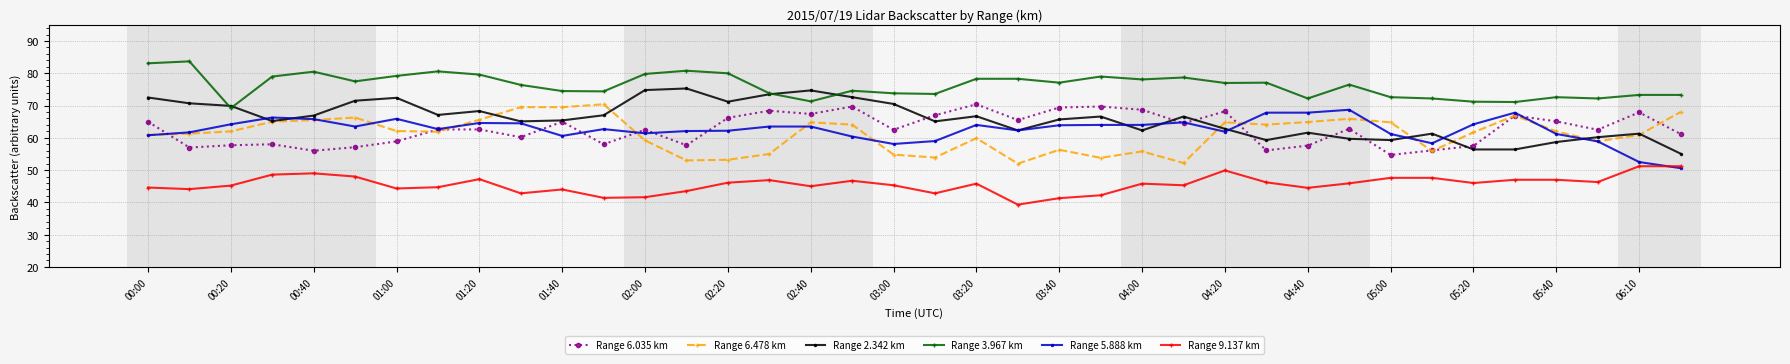

How many data points does each series have?

38